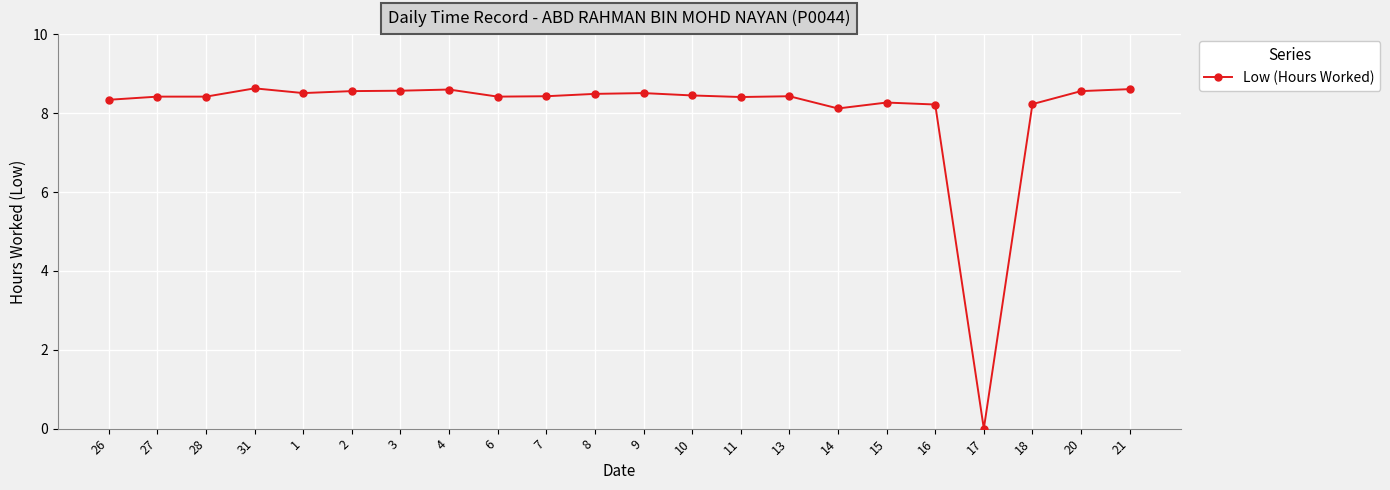

How many data points are less than 8?

1